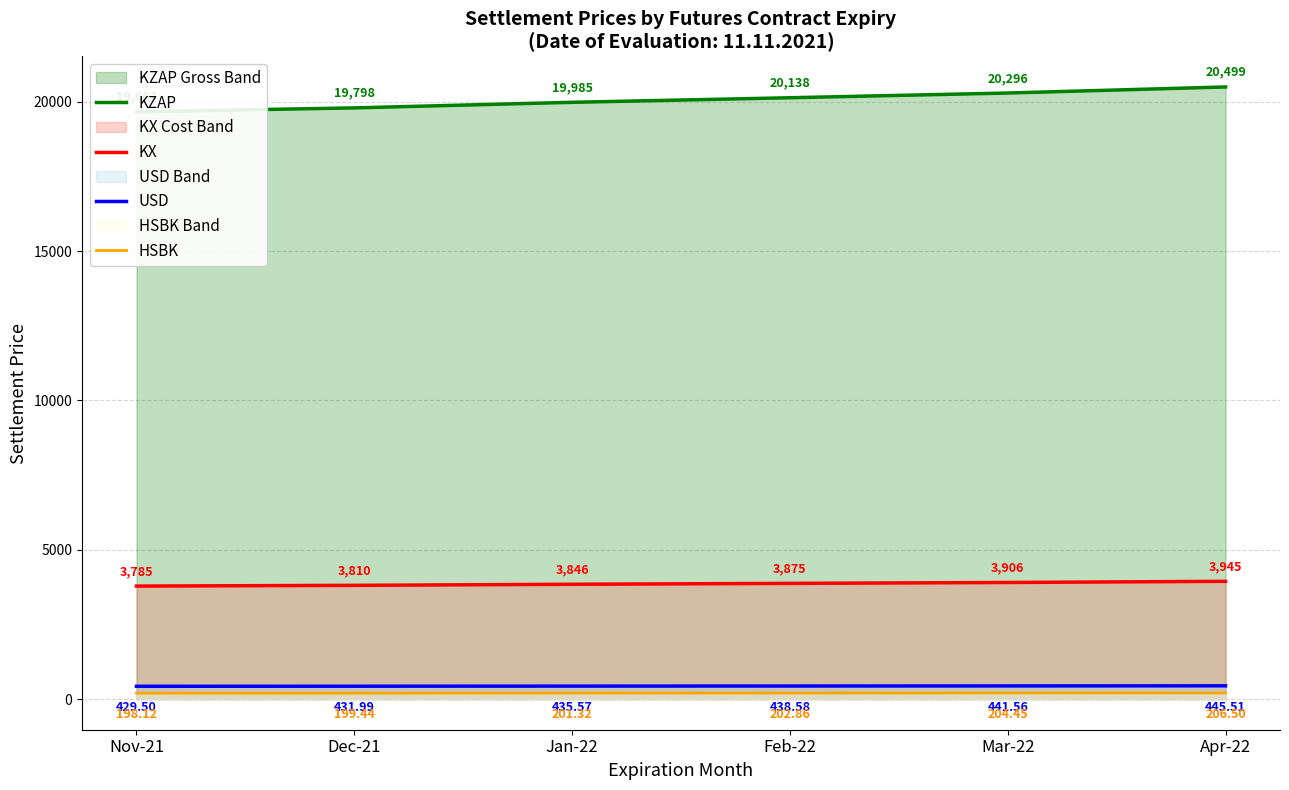

What is the difference between the maximum and second lowest values in the KZAP series?

701.0